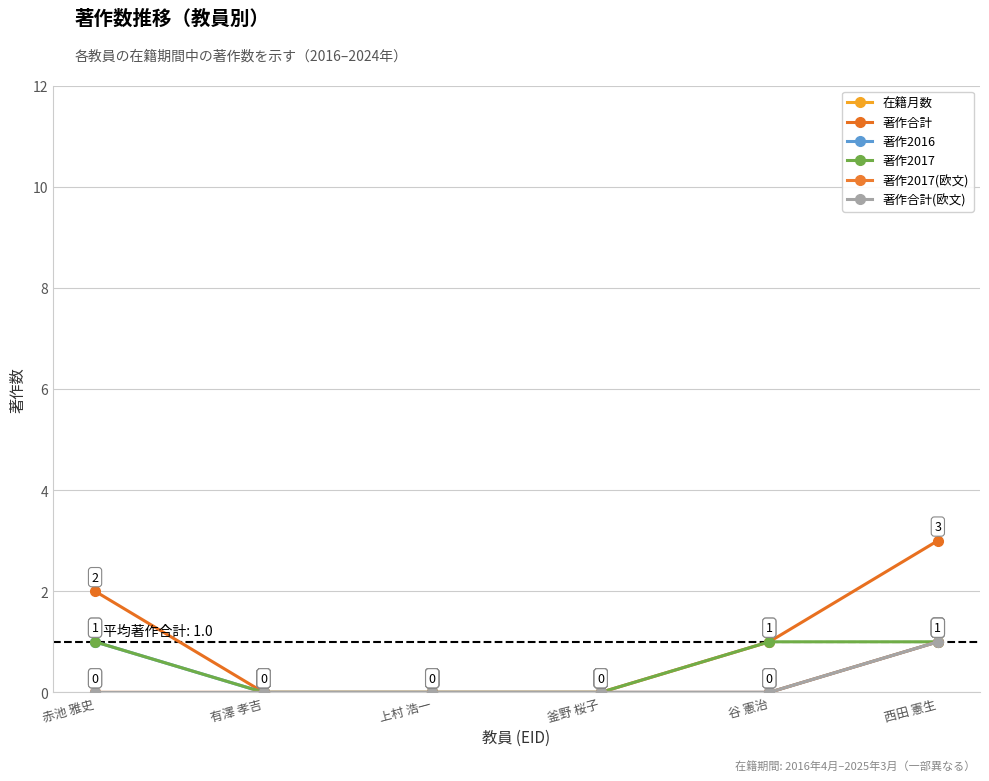

Does the chart have visible grid lines?

Yes